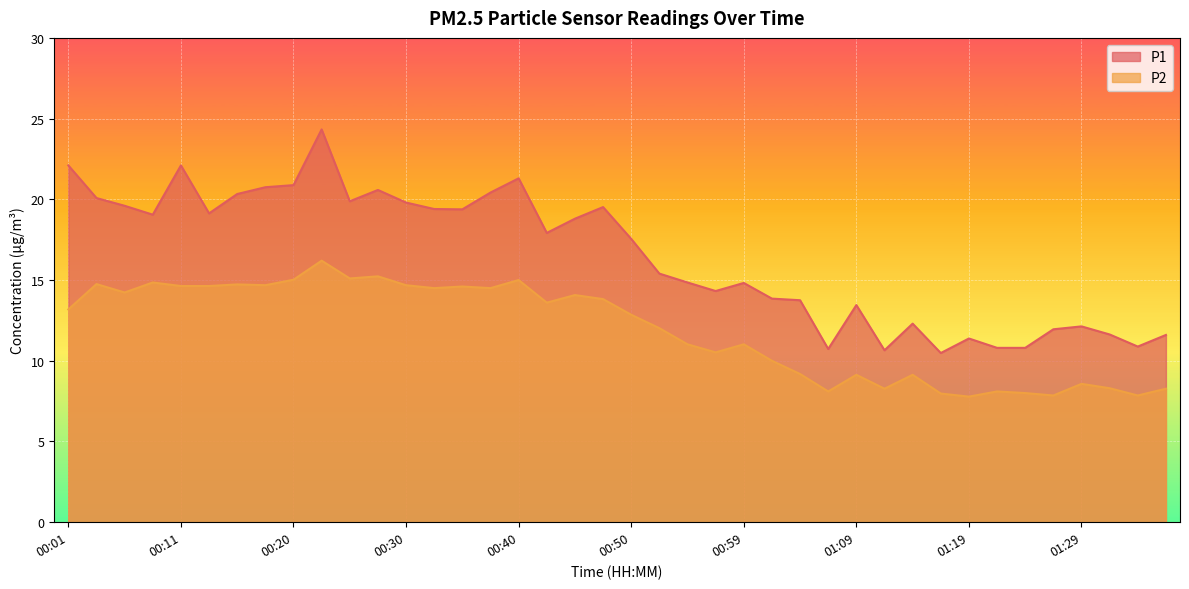

Reading right to left, transcribe all the data shown in this chart.

P1: 11.6	10.9	11.6	12.1	11.9	10.8	10.8	11.4	10.5	12.3	10.7	13.4	10.7	13.8	13.8	14.8	14.3	14.8	15.4	17.6	19.5	18.8	17.9	21.3	20.4	19.4	19.4	19.8	20.6	19.9	24.3	20.9	20.8	20.3	19.1	22.1	19.1	19.6	20.1	22.1
P2: 8.3	7.8	8.3	8.6	7.8	8.0	8.1	7.8	8.0	9.1	8.3	9.1	8.1	9.2	10.0	11.0	10.5	11.0	12.0	12.8	13.8	14.1	13.6	15.0	14.5	14.6	14.5	14.7	15.2	15.1	16.2	15.0	14.7	14.7	14.6	14.6	14.8	14.2	14.8	13.2